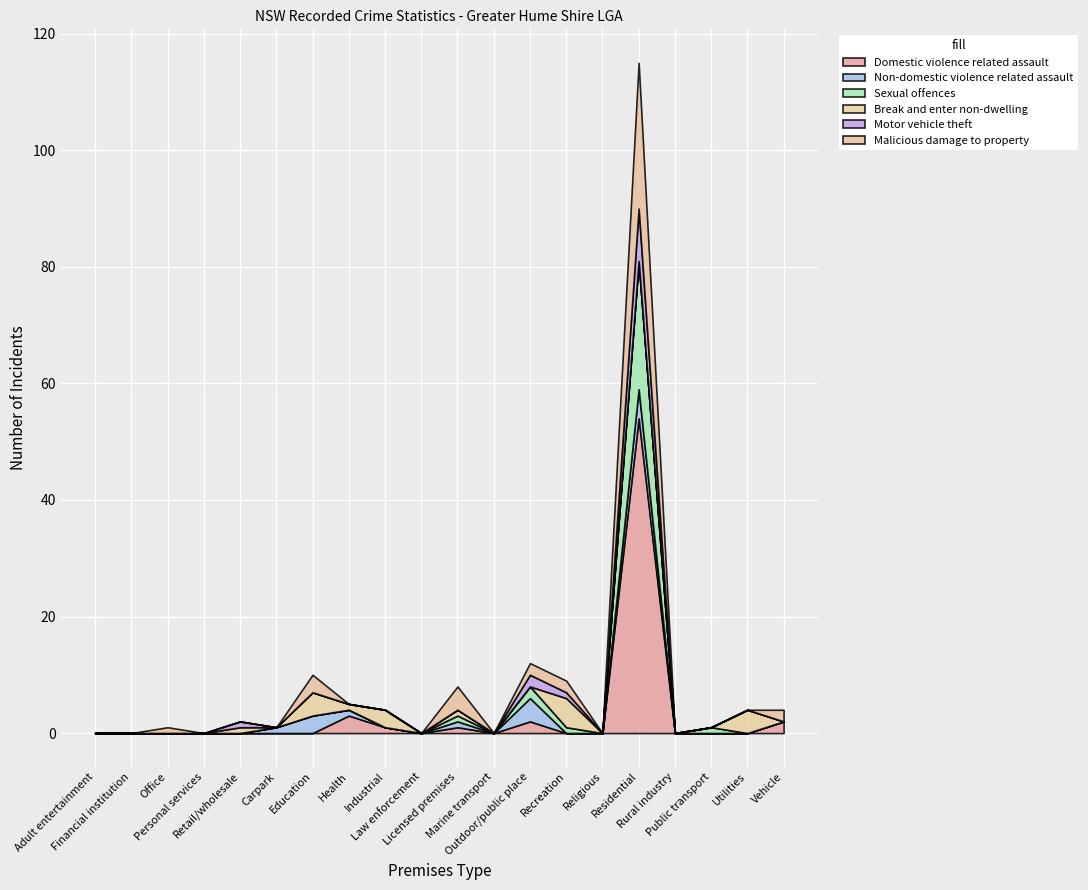

True or false: Non-domestic violence related assault and Malicious damage to property intersect in this chart.

True